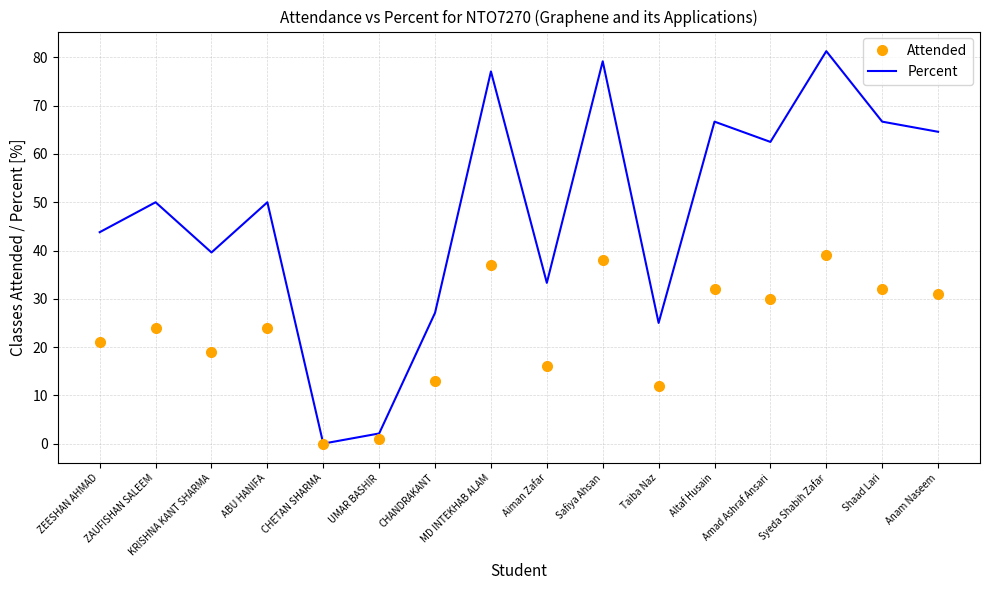

At which category is the sum across all series the highest?

Syeda Shabih Zafar